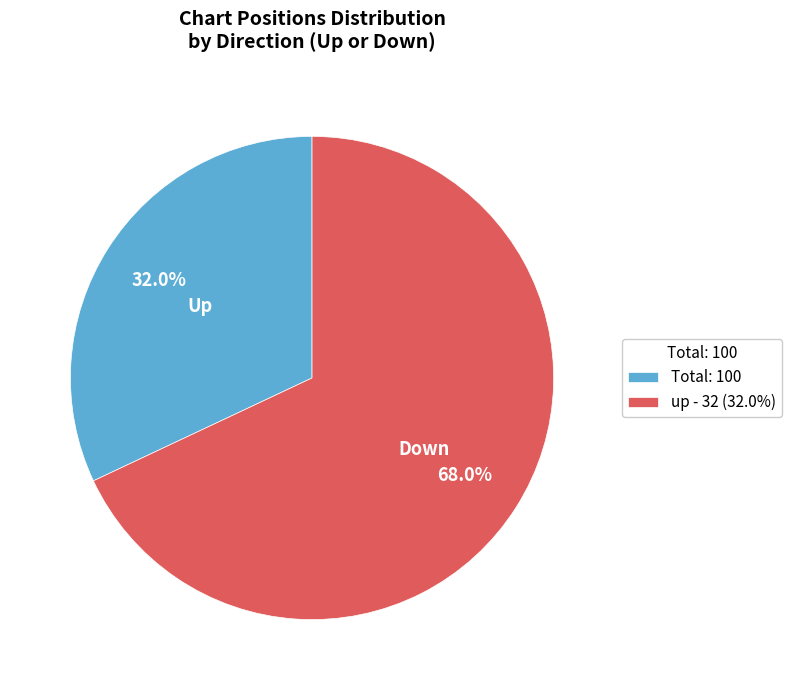

How many slices are in this pie chart?

2